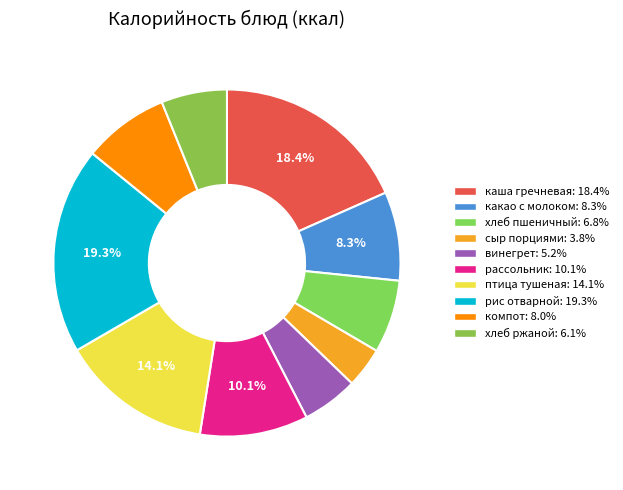

Which slice is the largest?

рис отварной